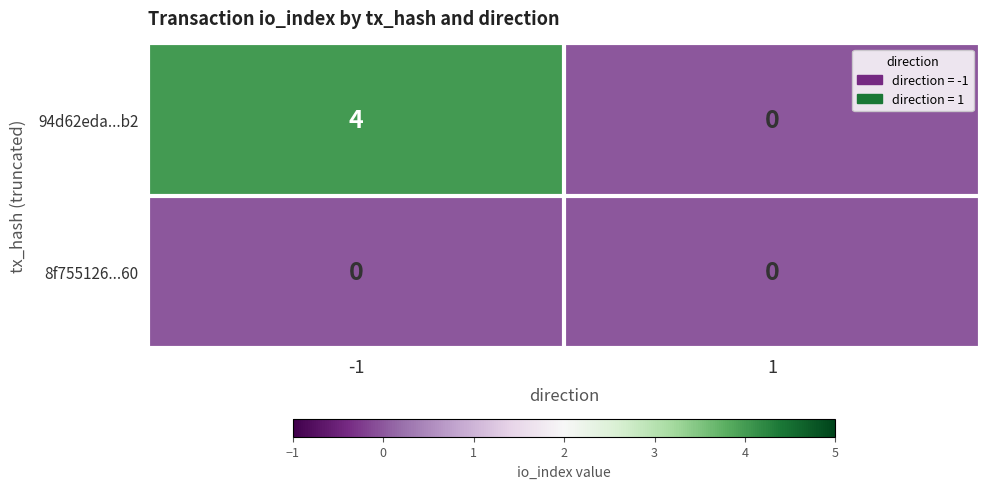

Rank the series by their maximum value, from highest to lowest.

94d62eda...b2, 8f755126...60